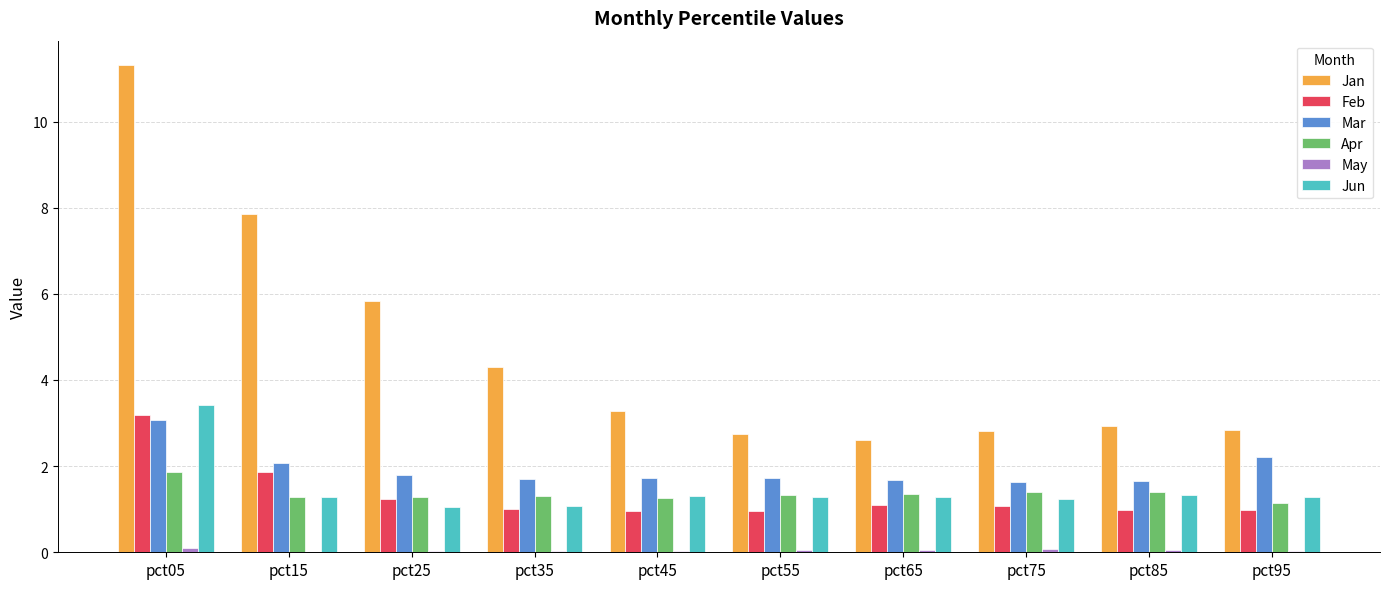

Which category has the highest value across all series?

pct05